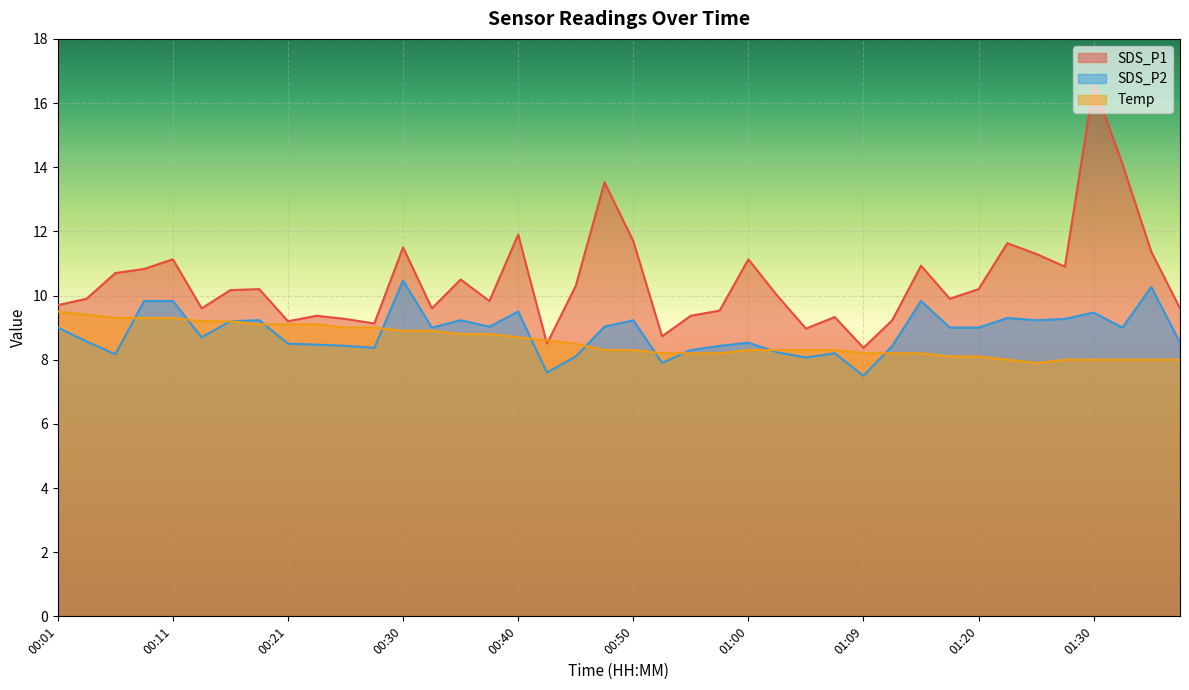

At which label does SDS_P2 first exceed 9?

00:09